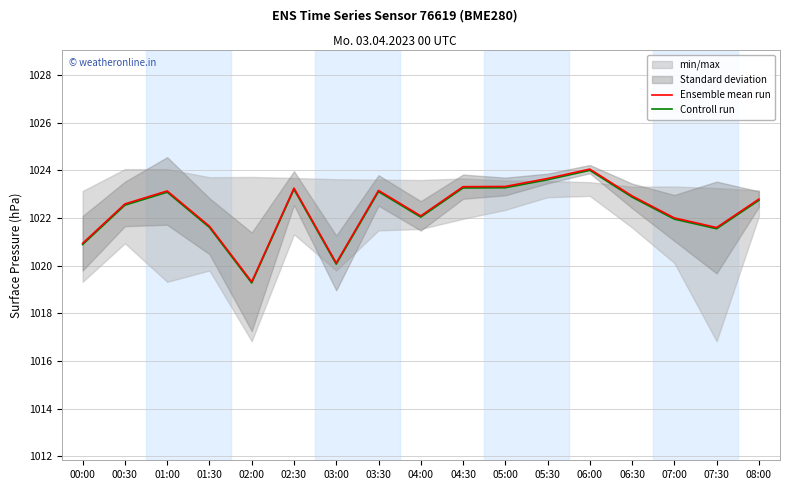

Rank the categories by Controll run value from highest to lowest.

06:00, 05:30, 05:00, 04:30, 02:30, 03:30, 01:00, 06:30, 08:00, 00:30, 04:00, 07:00, 01:30, 07:30, 00:00, 03:00, 02:00